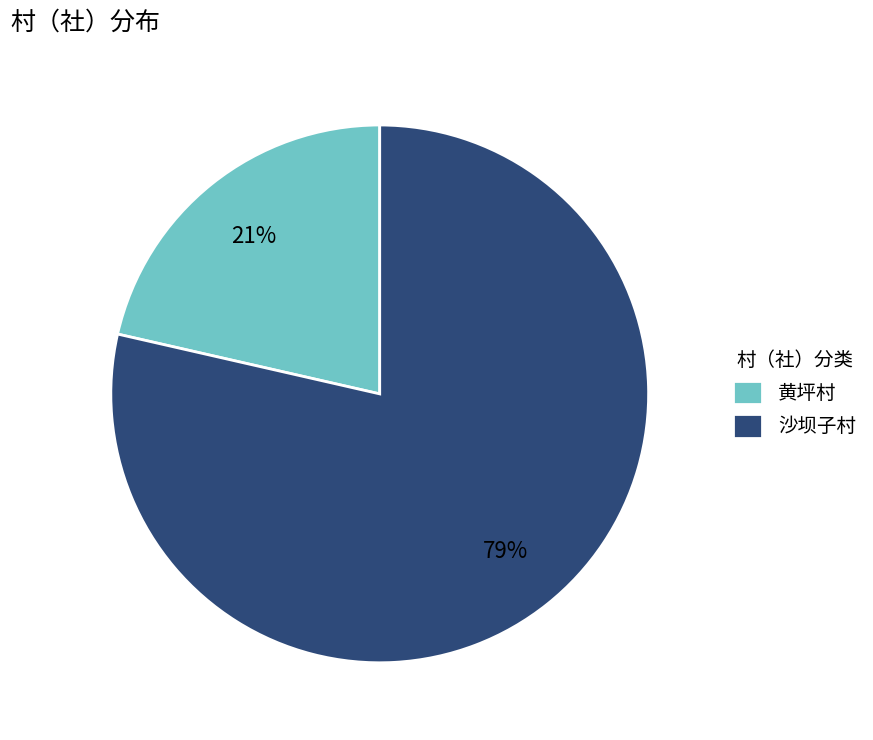

Does 沙坝子村 account for over 50% of the chart?

Yes